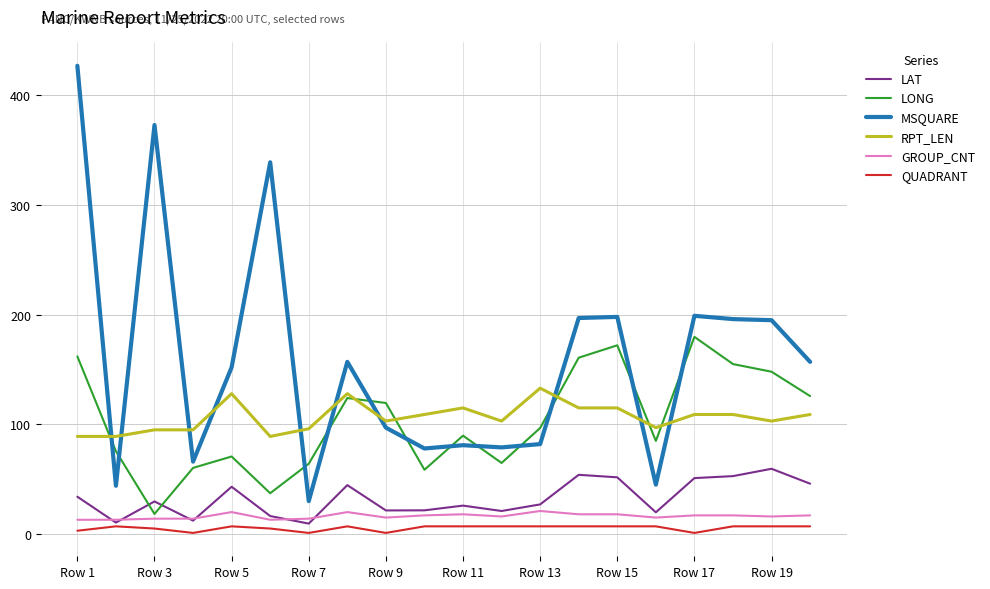

Which series has the largest range (max minus min)?

MSQUARE